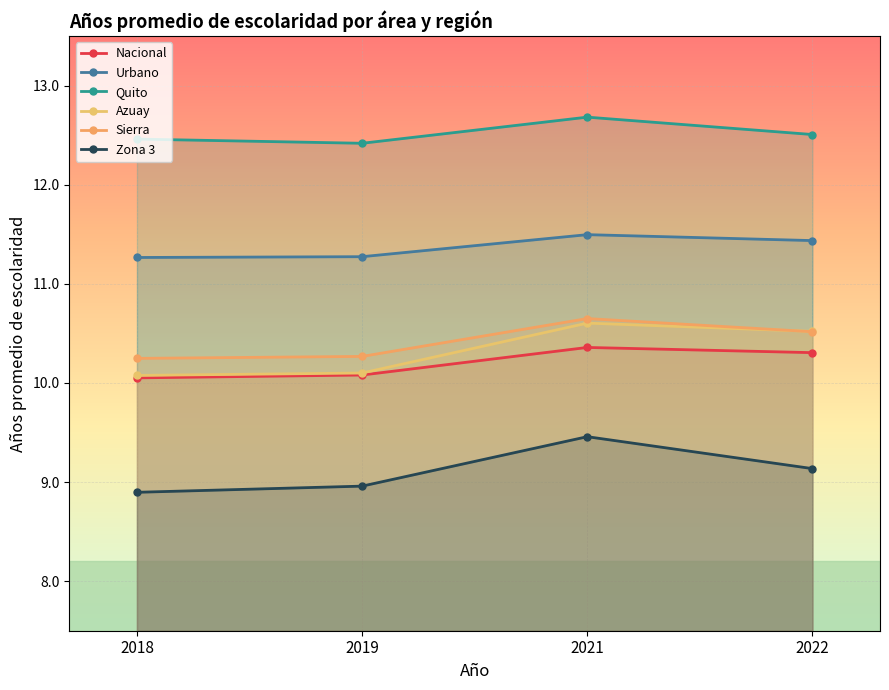

In Zona 3, how many points are higher than both neighbors (excluding endpoints)?

1